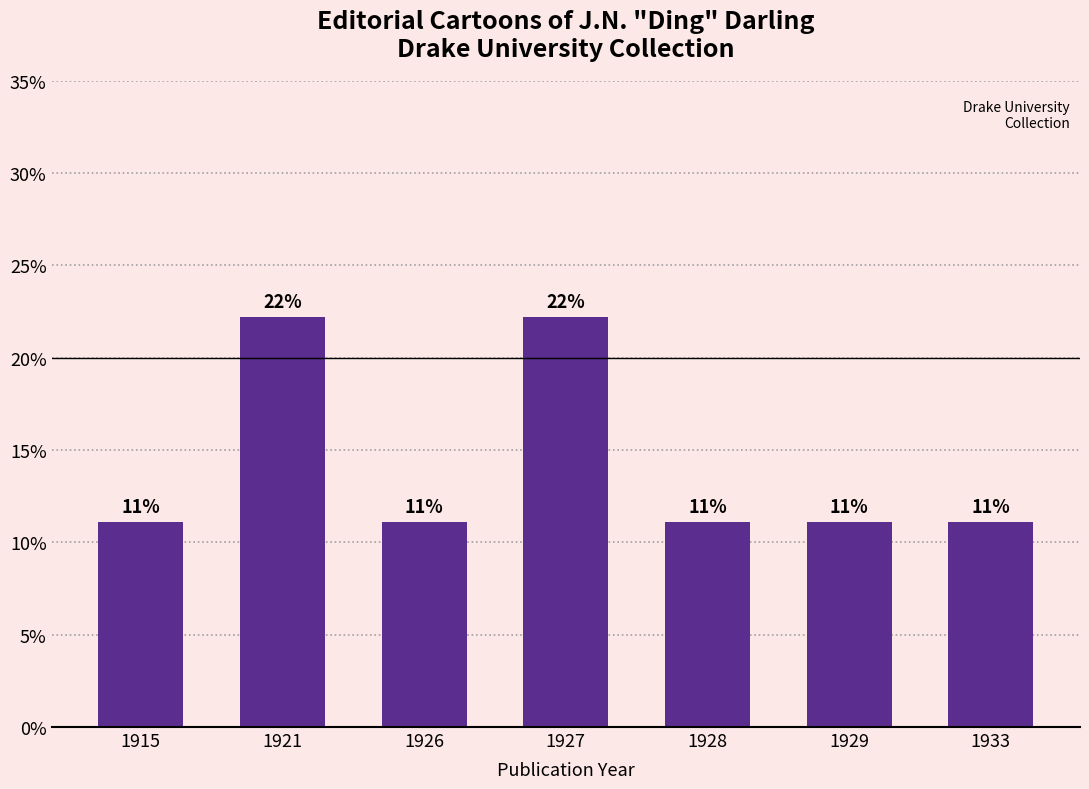

How many bars are there in total?

7